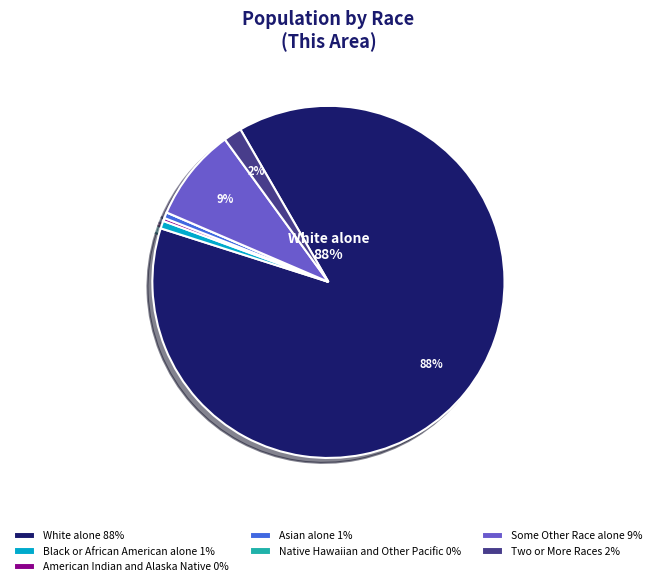

What percentage is the Two or More Races slice, to the nearest percent?

2%